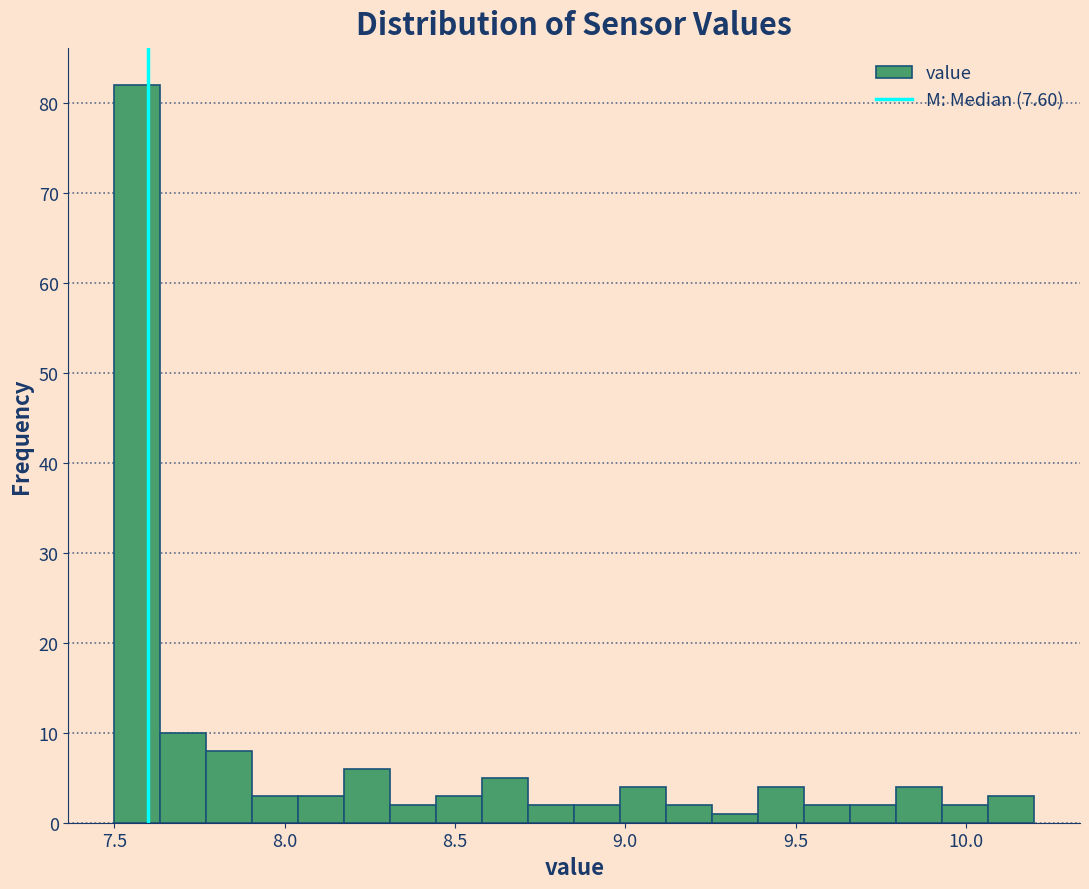

Read against the x-axis, roughly where is the centre of the tallest bar?

7.55